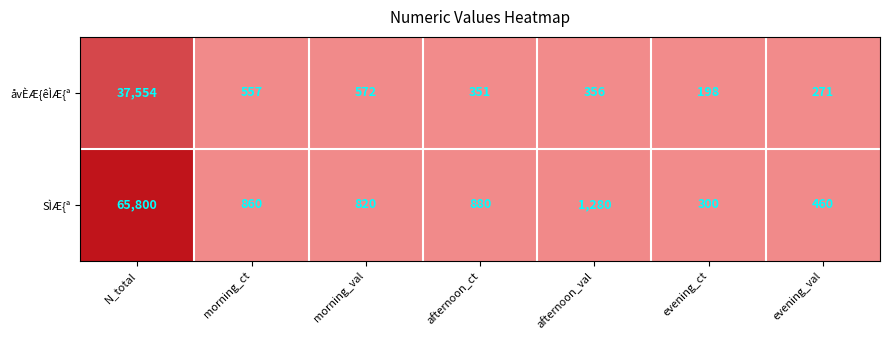

Which label corresponds to the largest value in the chart?

N_total